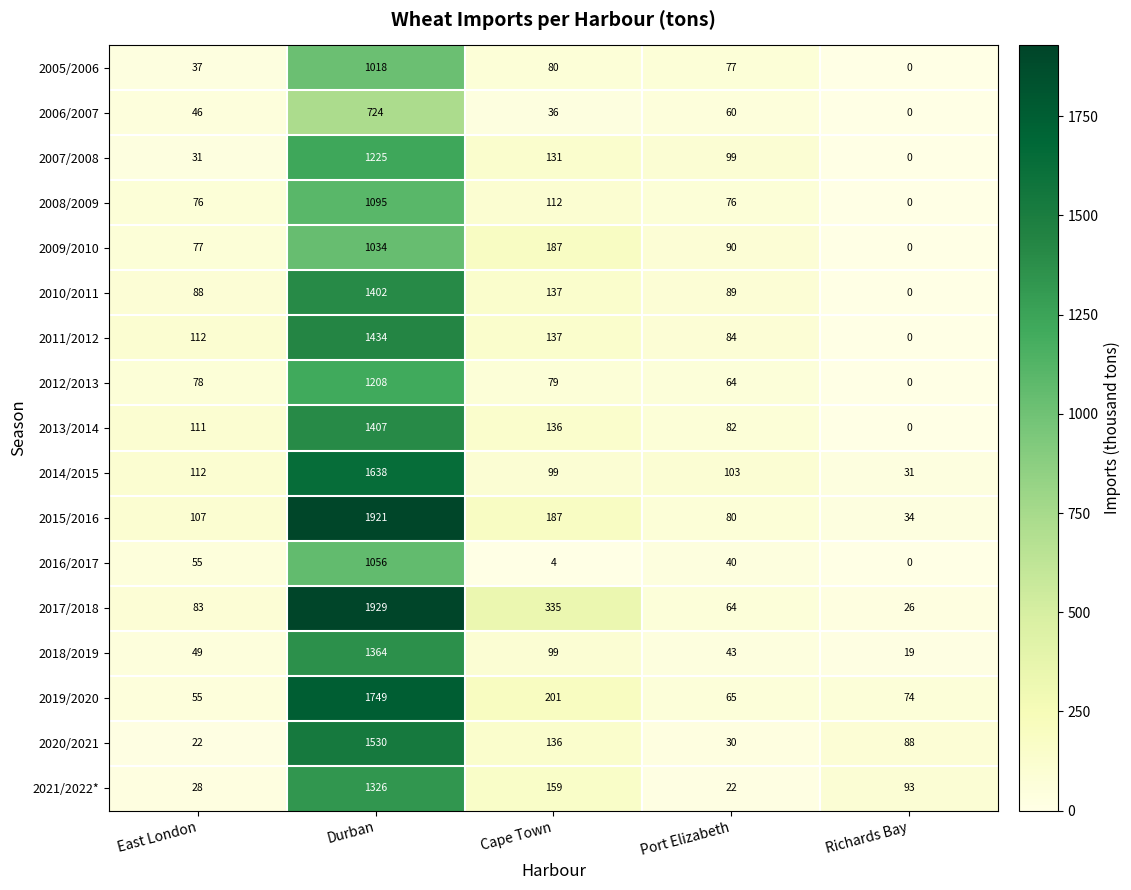

Which series has the largest range (max minus min)?

2017/2018